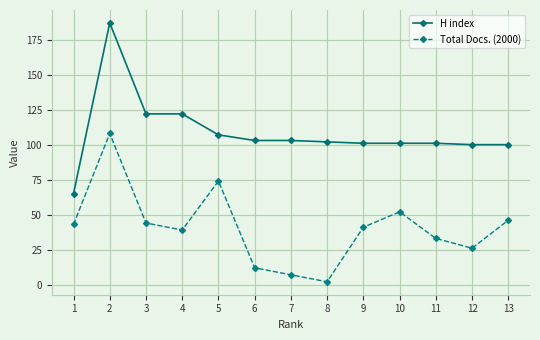

Which series has the largest range (max minus min)?

H index